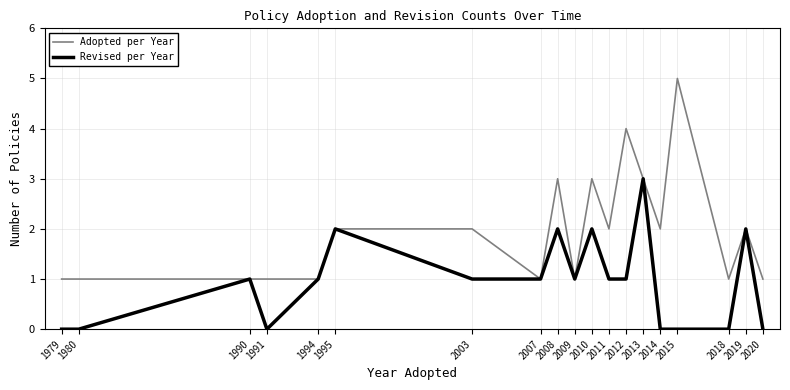

Which series has the largest total across all categories?

Adopted per Year